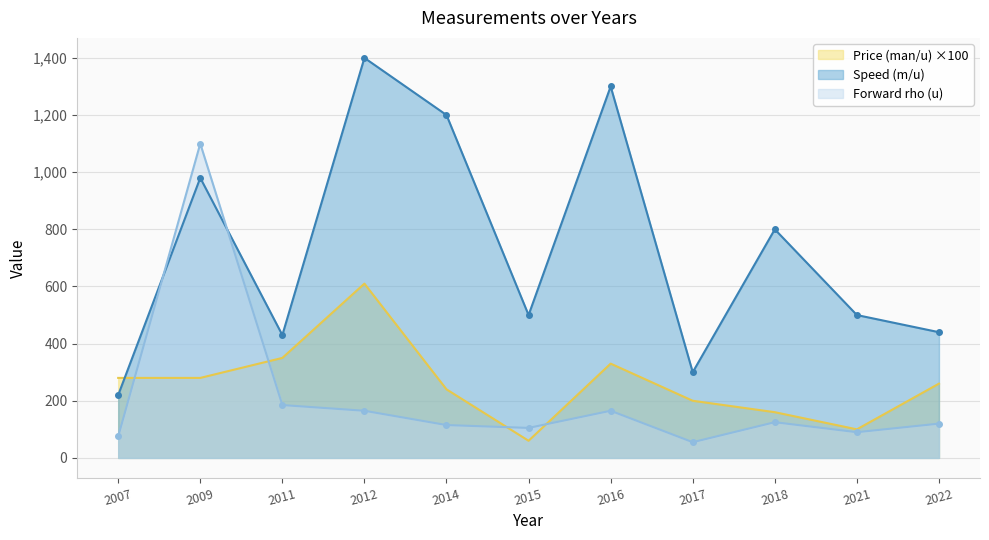

True or false: Price (man/u) and Forward rho (u) intersect in this chart.

True